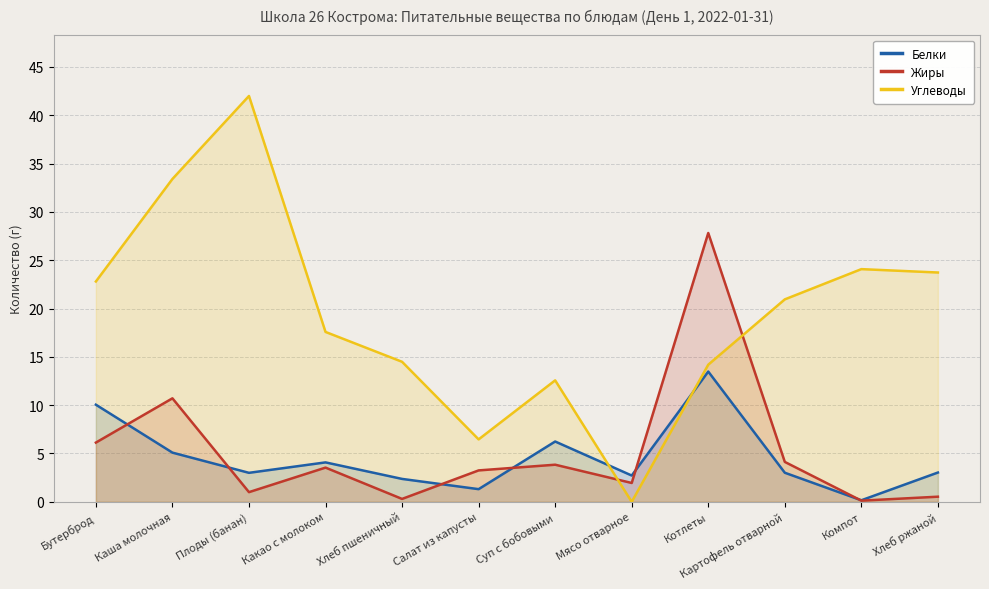

Which series has the largest total across all categories?

Углеводы